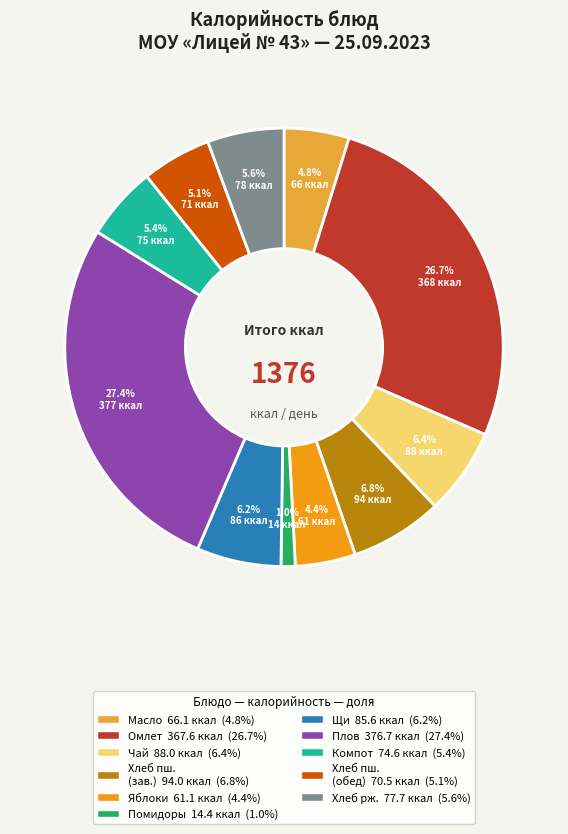

Is there a majority slice in this chart?

No